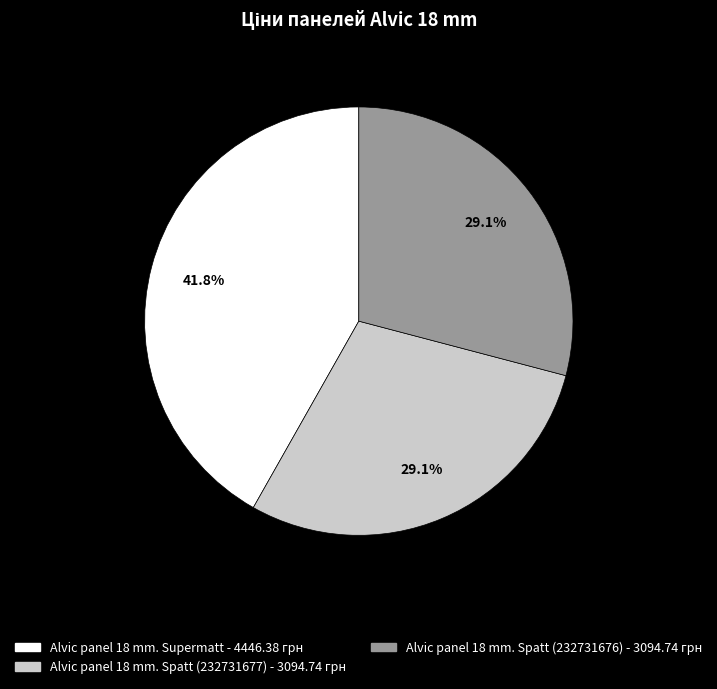

Which category has the biggest portion of the pie?

Alvic panel 18 mm. Supermatt